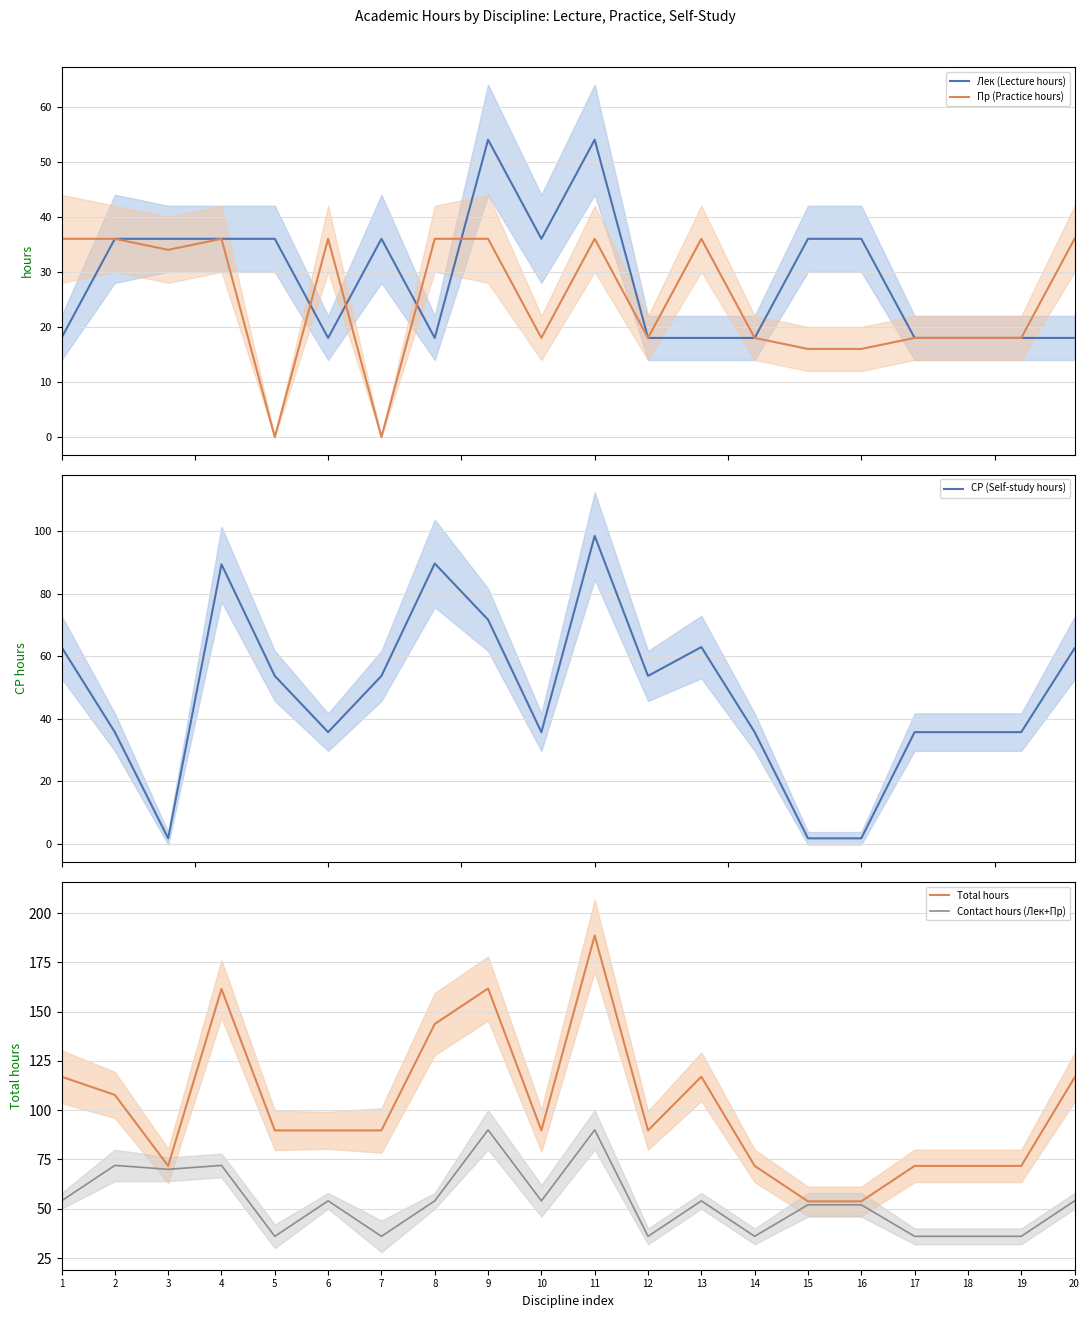

What is the maximum value shown in the chart?

188.6